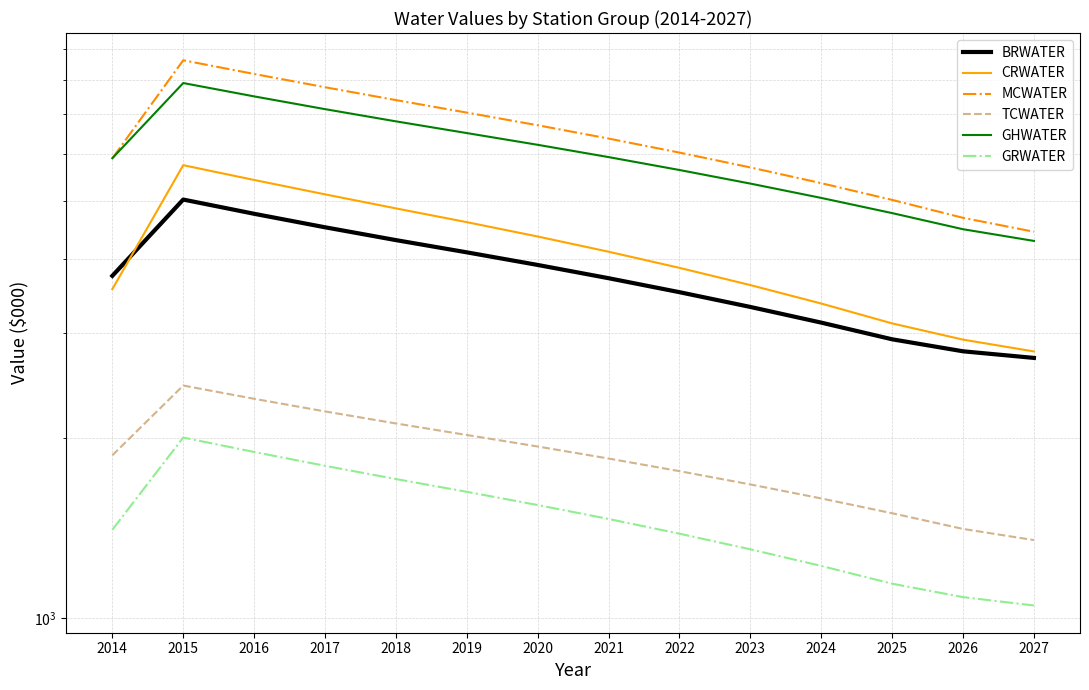

True or false: CRWATER has a value of 8451.4 at 2018.

False